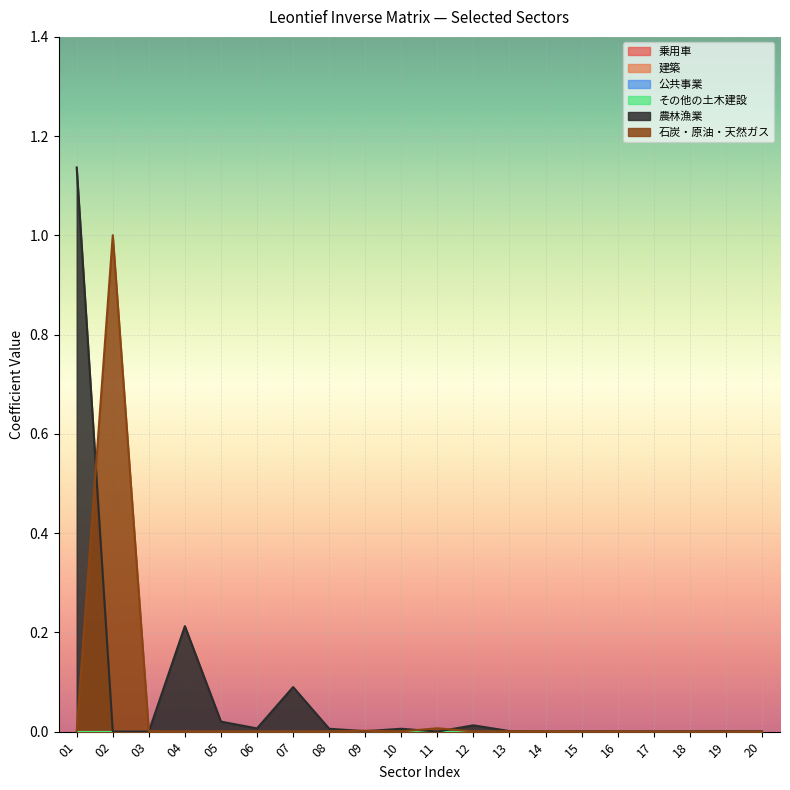

Between 09 and 14, which series saw the biggest shift?

石炭・原油・天然ガス